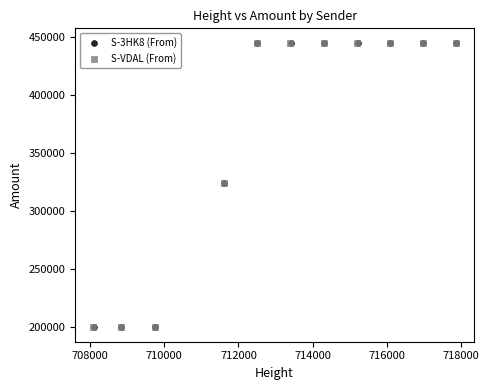

Which series has the widest spread of Y values?

S-VDAL (From)